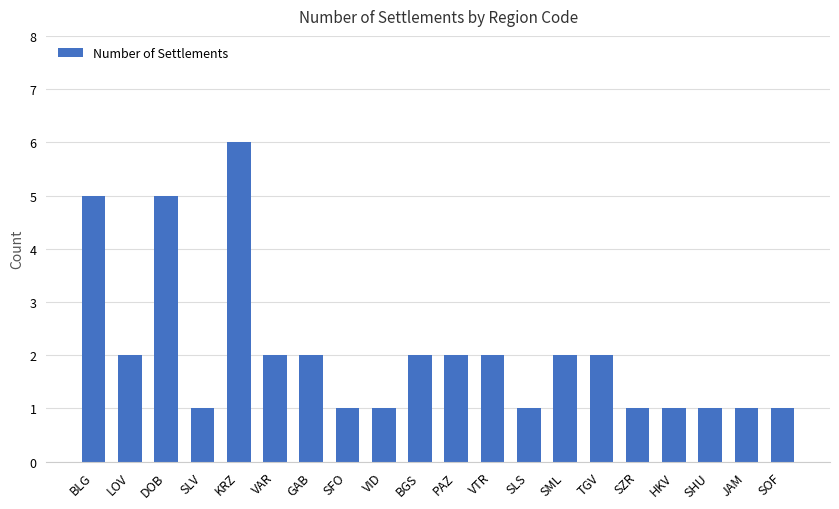

The value at GAB is 2. True or false?

True